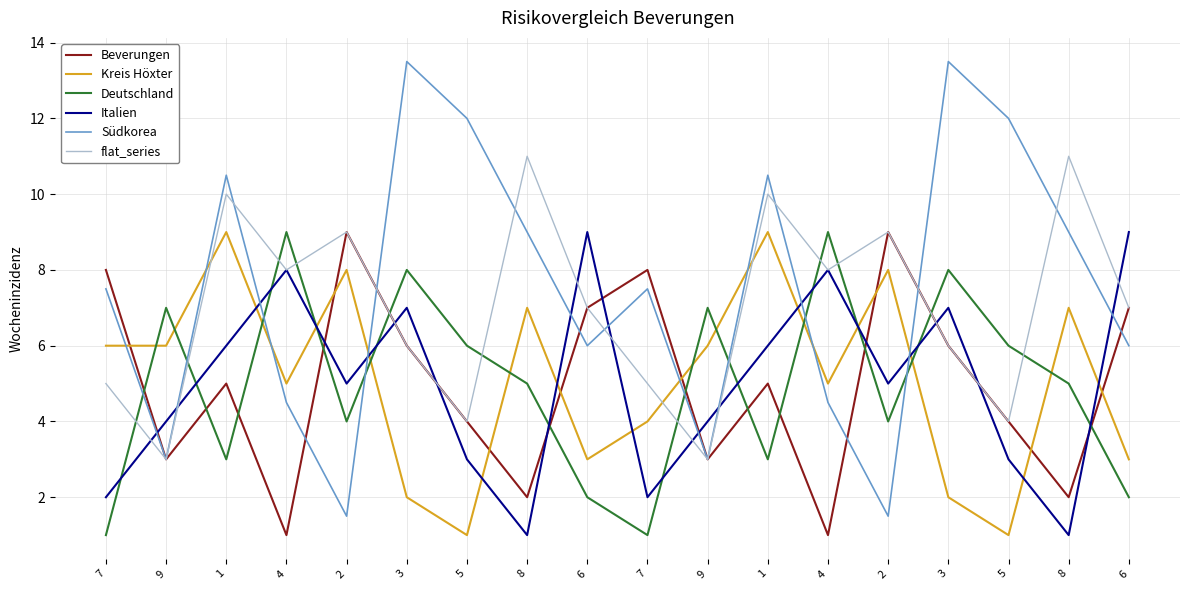

The value of Südkorea at 4 is 4.5. True or false?

True